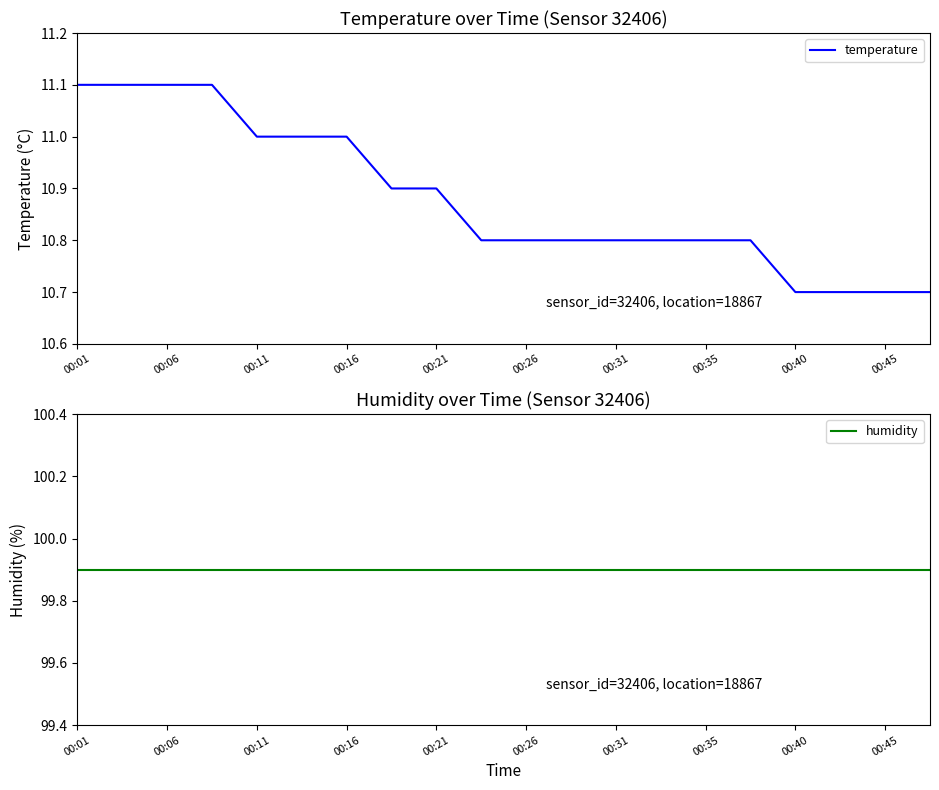

Rank the series at 17 from highest to lowest value.

humidity, temperature